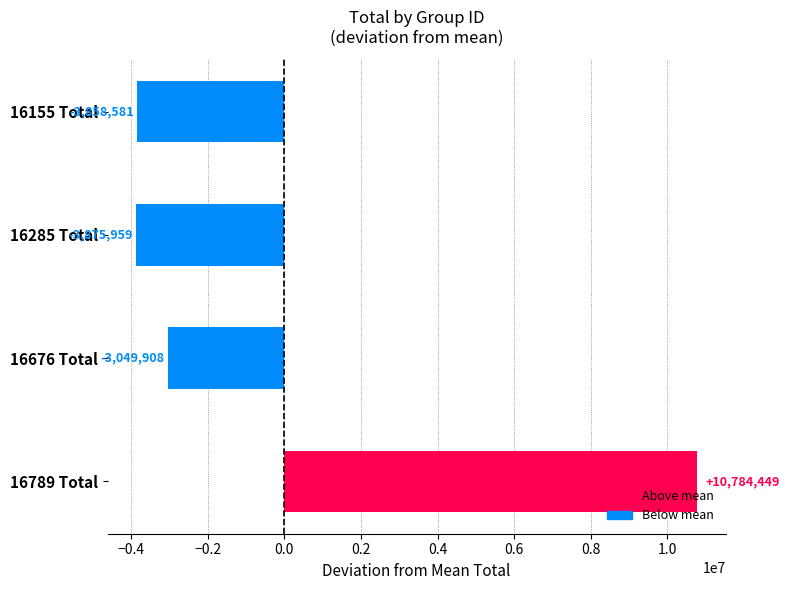

How many categories are shown in the chart?

4